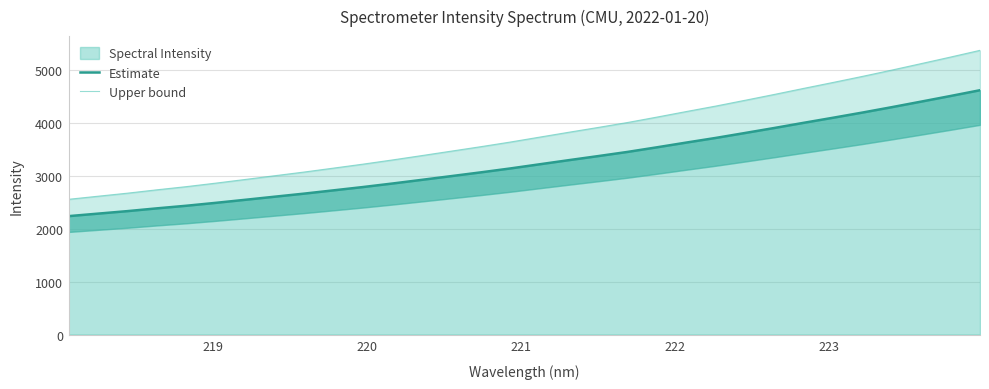

What is the value of the Estimate point at the 1st from the left?

2240.5